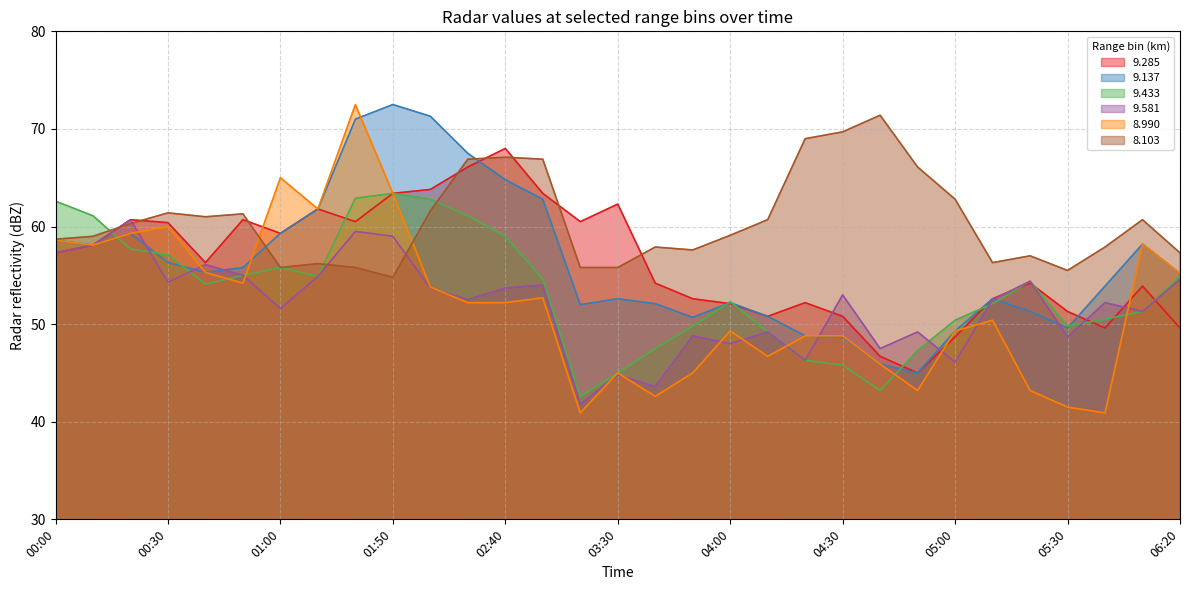

The value of 9.433 at 00:00 is 62.6. True or false?

True